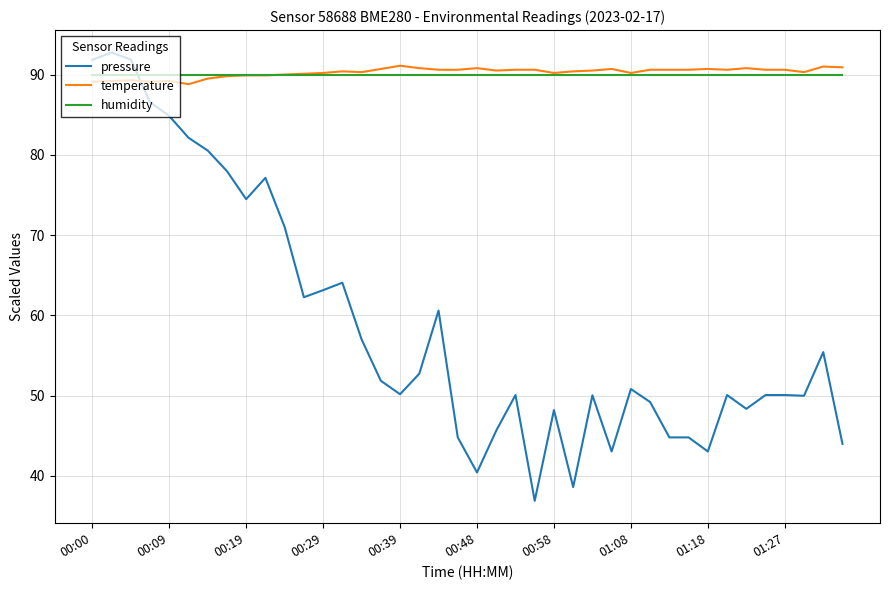

True or false: temperature and pressure cross at least once.

True